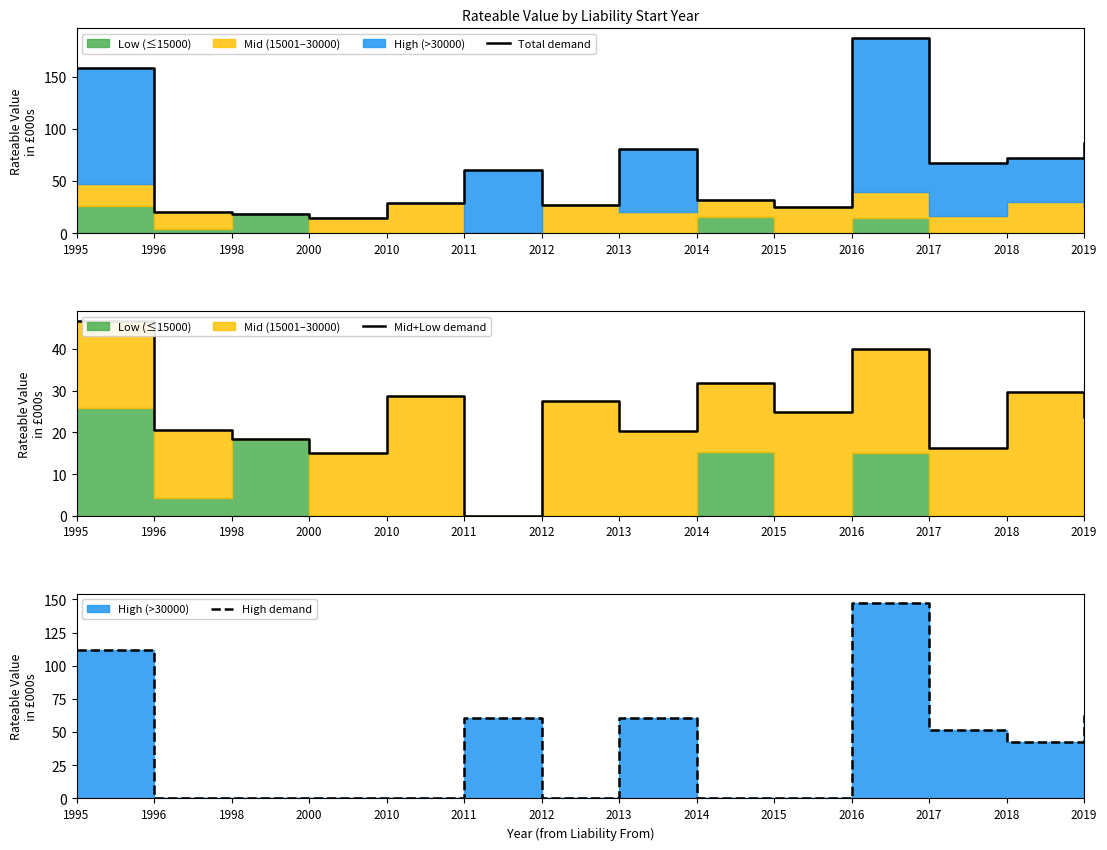

In Mid+Low demand, how many points are higher than both neighbors (excluding endpoints)?

5